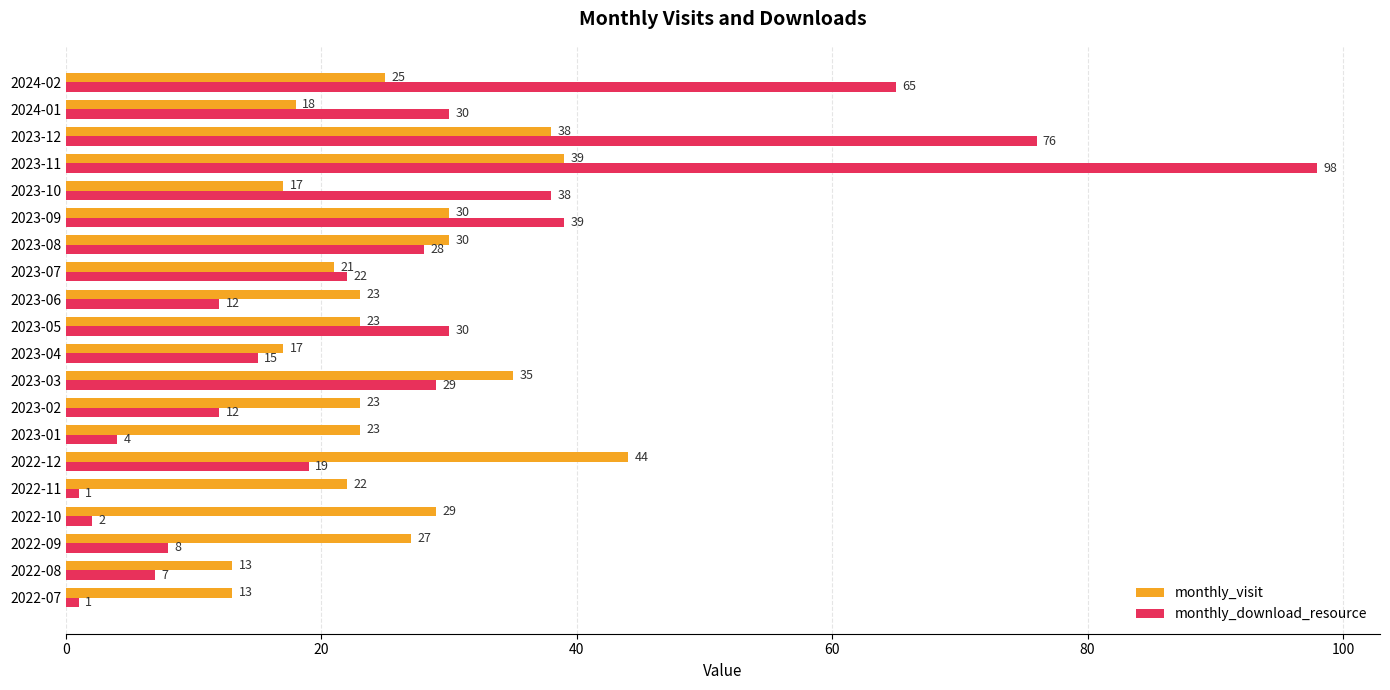

At how many categories does at least one series exceed 46?

3